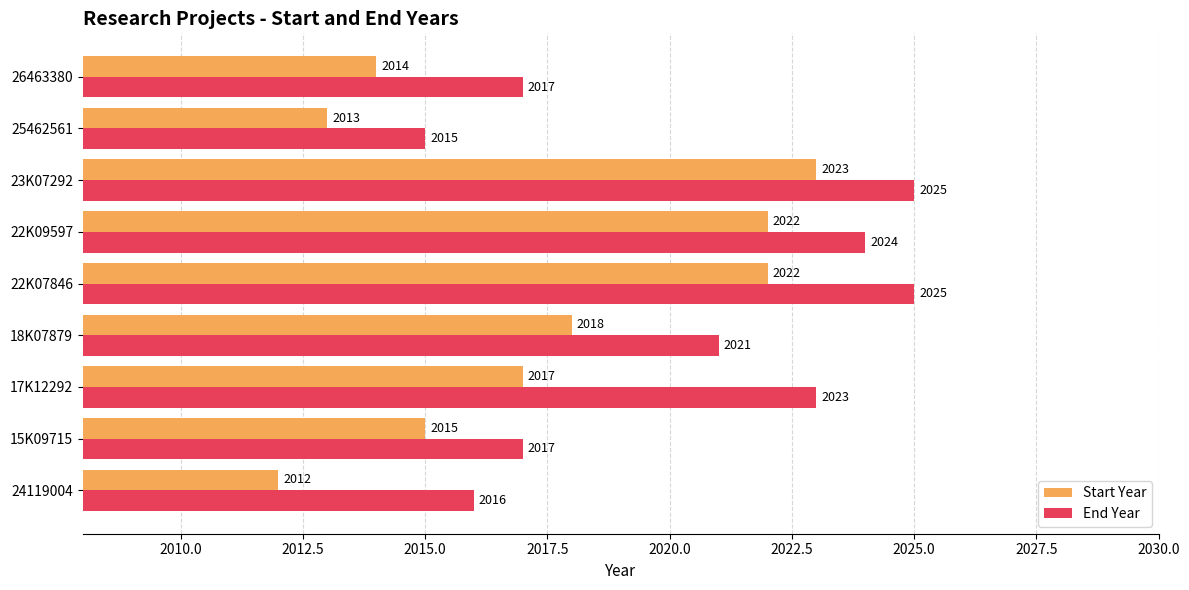

What is the sum of all Start Year values?

18156